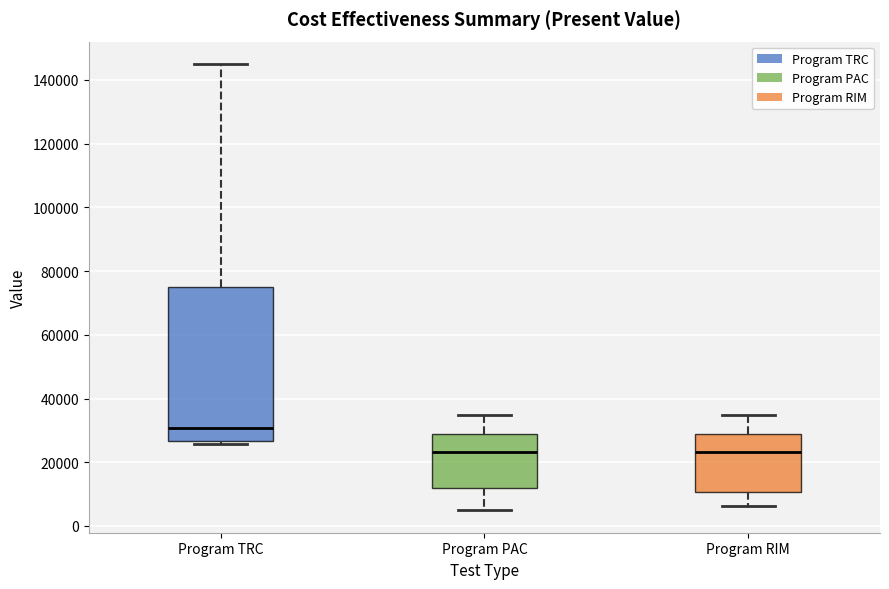

Where is the lower edge of the box for Program TRC on the y-axis? The values are not printed on the chart, so give them approximately, as read against the axis.

26000